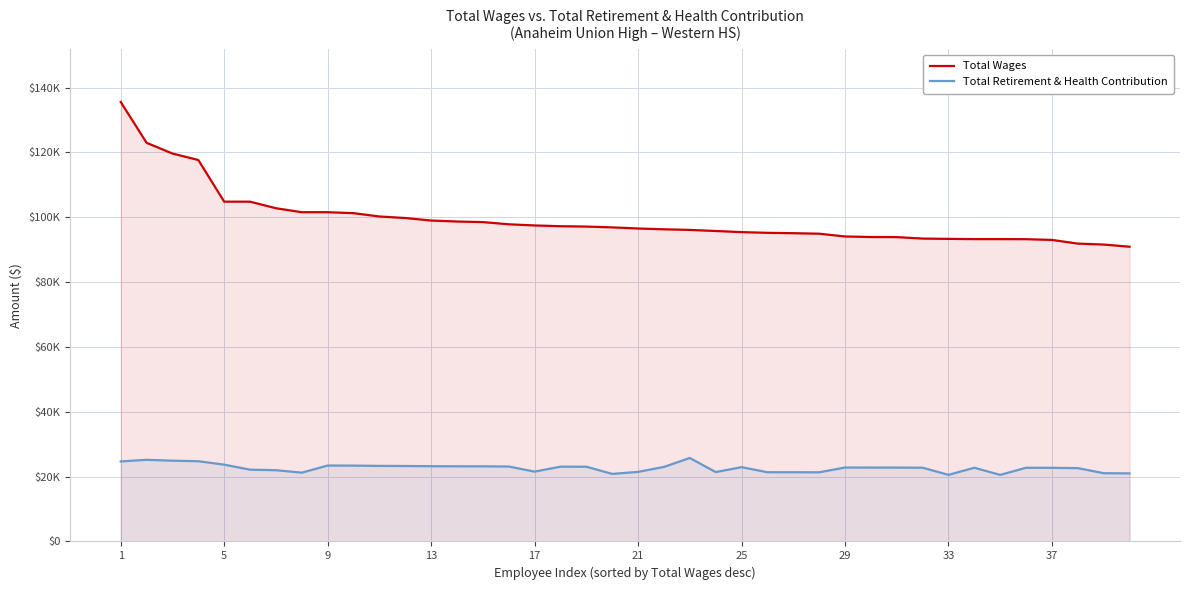

Reading left to right, extract all data points from this chart.

Total Wages: 135552	122951	119647	117647	104798	104798	102772	101549	101549	101252	100224	99754	98981	98673	98498	97819	97465	97228	97118	96869	96521	96281	96087	95750	95407	95187	95076	94917	94064	93896	93862	93413	93323	93249	93249	93227	93001	91866	91570	90905
Total Retirement & Health Contribution: 24680	25184	24912	24747	23687	22143	21976	21218	23419	23394	23309	23271	23207	23182	23167	23111	21538	23062	23053	20832	21460	22984	25751	21396	22912	21350	21341	21328	22801	22787	22785	22748	20539	22734	20533	22732	22714	22620	21052	20997